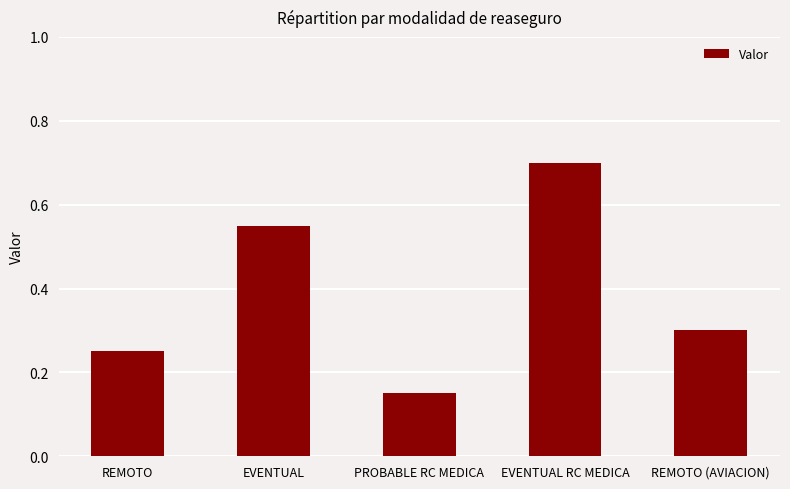

Between EVENTUAL and EVENTUAL RC MEDICA, which is larger?

EVENTUAL RC MEDICA